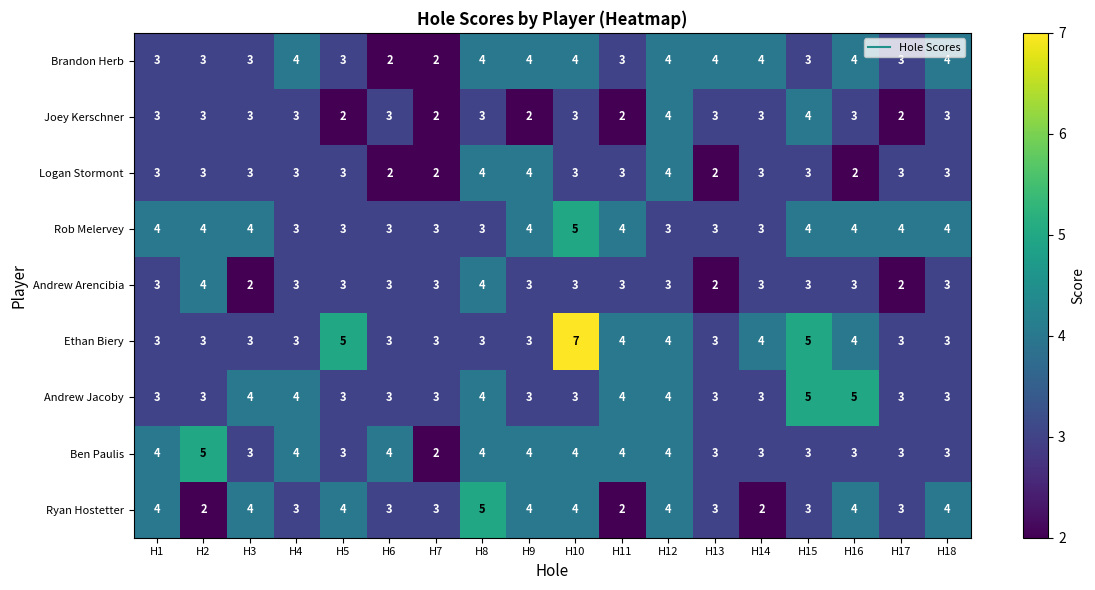

What is the average value of the Rob Melervey series?

4